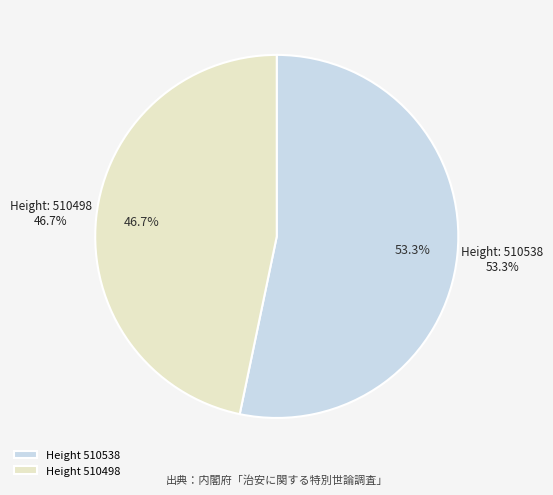

Rank the categories by value from highest to lowest.

510538, 510498